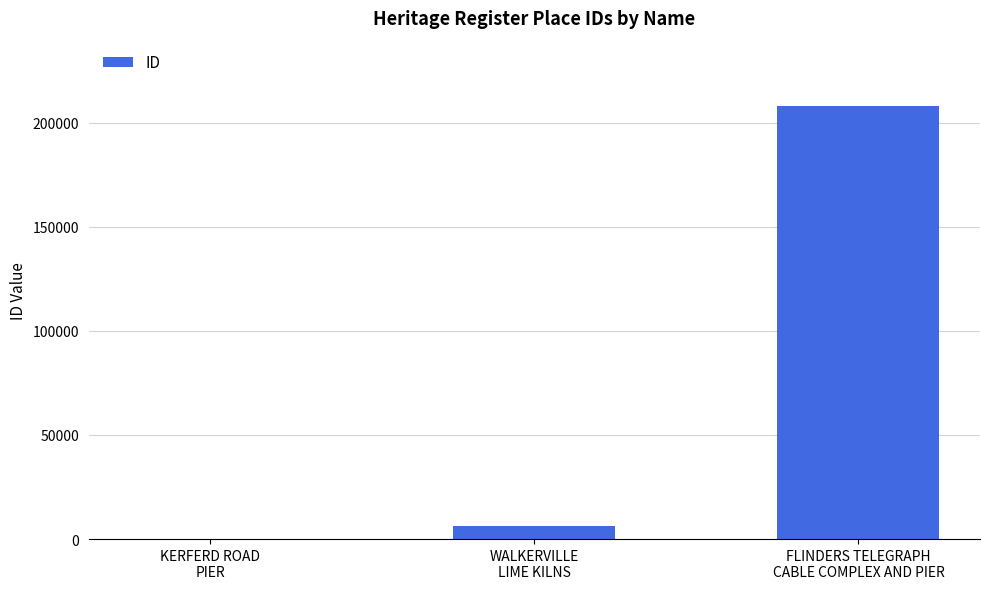

Approximately how many times larger is the value at FLINDERS TELEGRAPH
CABLE COMPLEX AND PIER compared to WALKERVILLE
LIME KILNS?

34.3